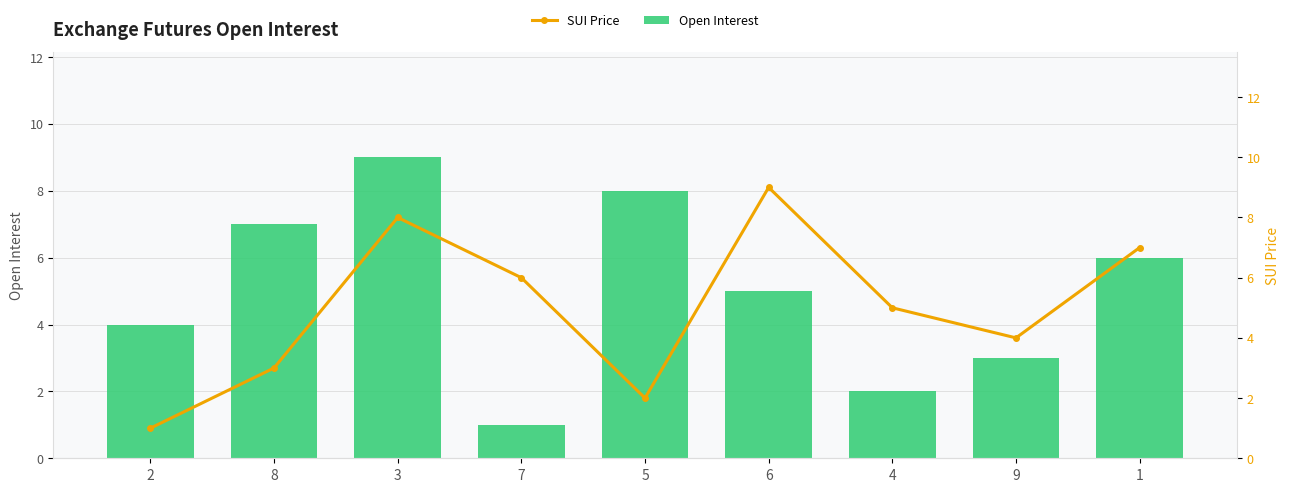

Reading right to left, what are all the values shown in this chart?

Open Interest: 1=6	9=3	4=2	6=5	5=8	7=1	3=9	8=7	2=4
SUI Price: 1=7	9=4	4=5	6=9	5=2	7=6	3=8	8=3	2=1